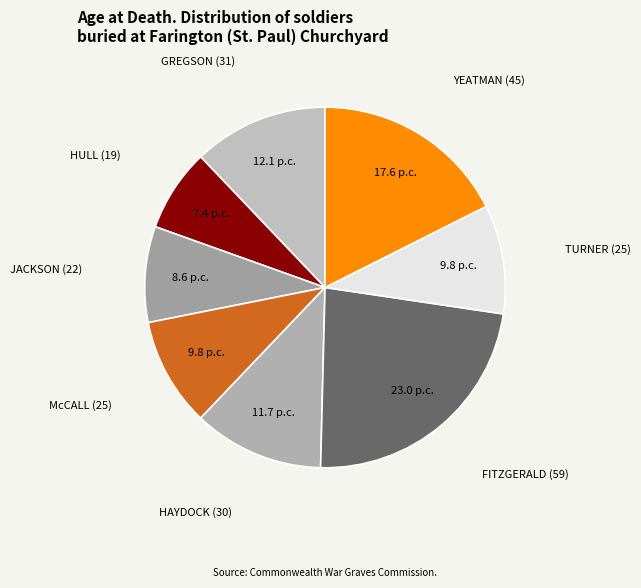

Approximately how many times larger is the value at HAYDOCK (30) compared to YEATMAN (45)?

0.7